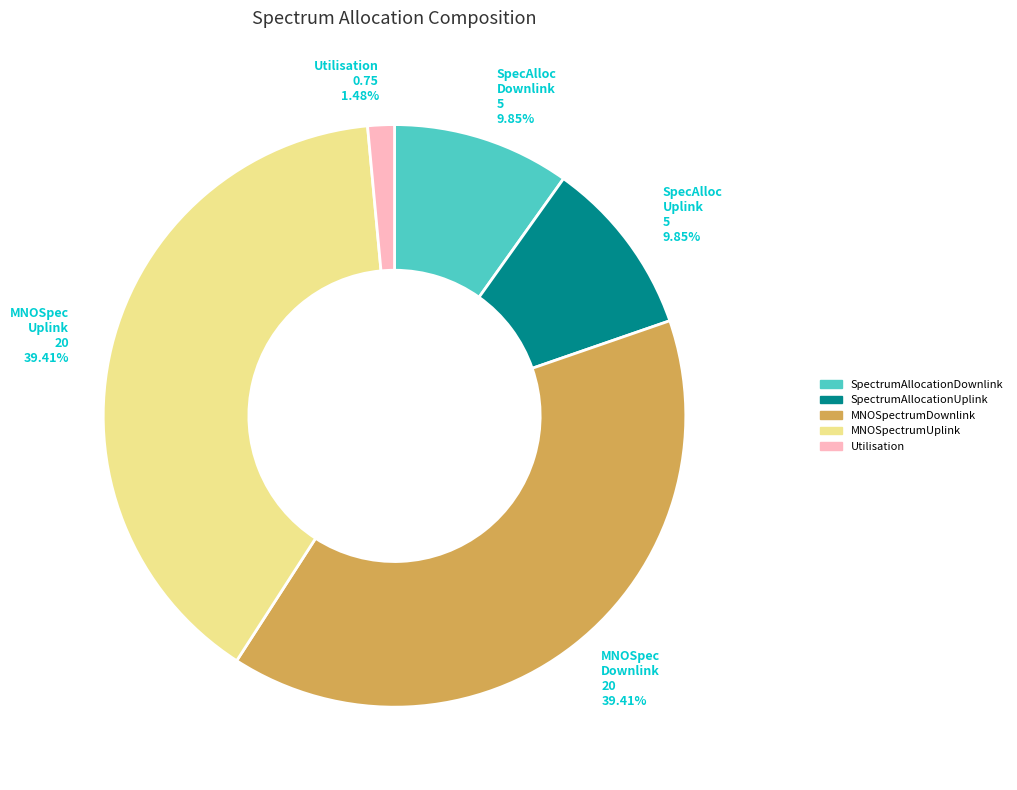

Does Utilisation represent more than half of the total?

No